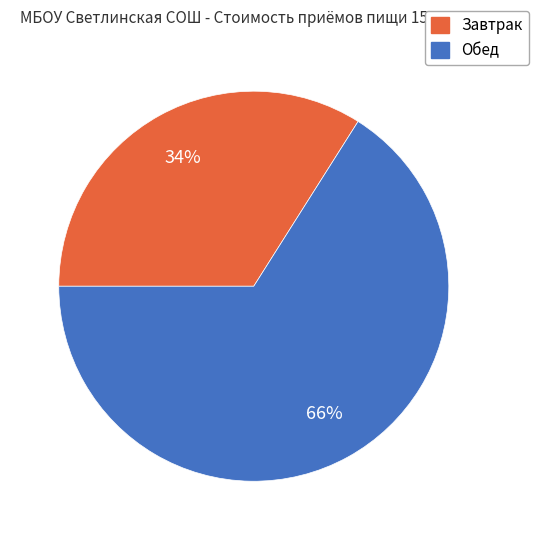

The Завтрак slice represents 34% of the pie. True or false?

True